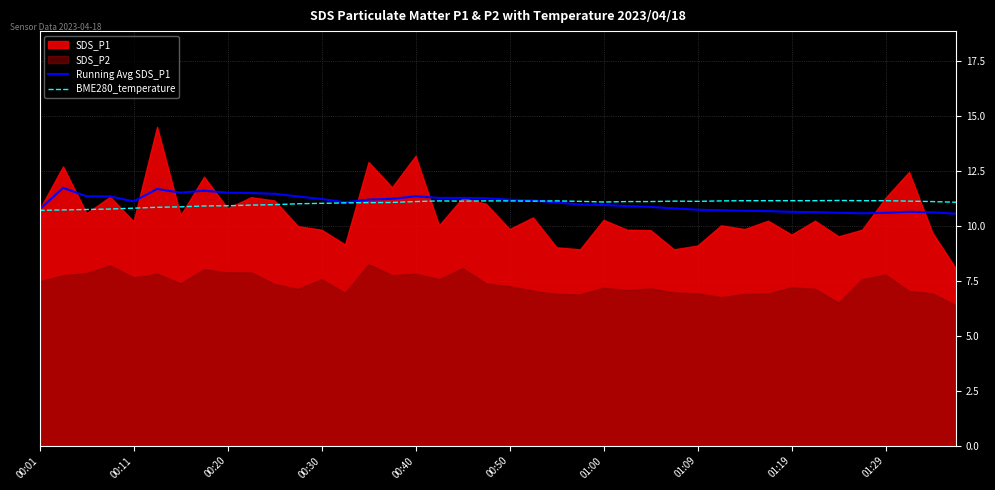

What is the maximum value for Running Avg SDS_P1?

11.7